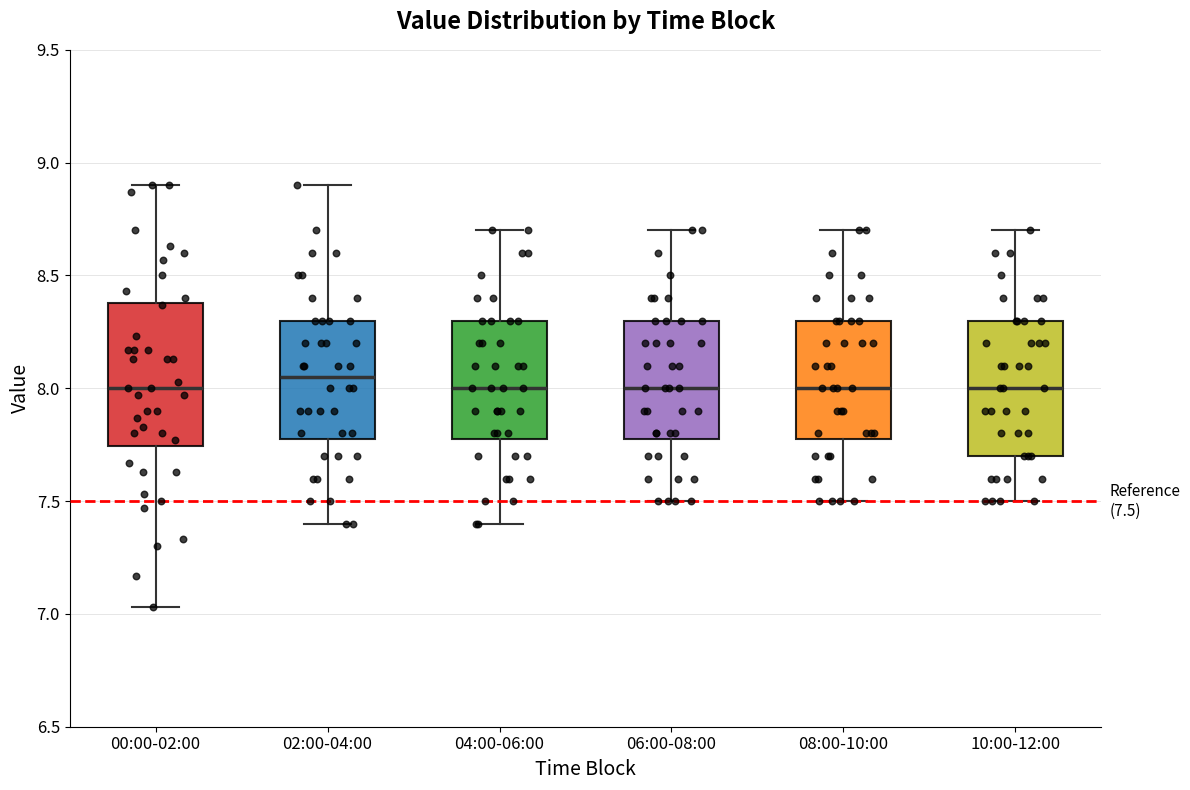

Which box's median line is the highest?

02:00-04:00